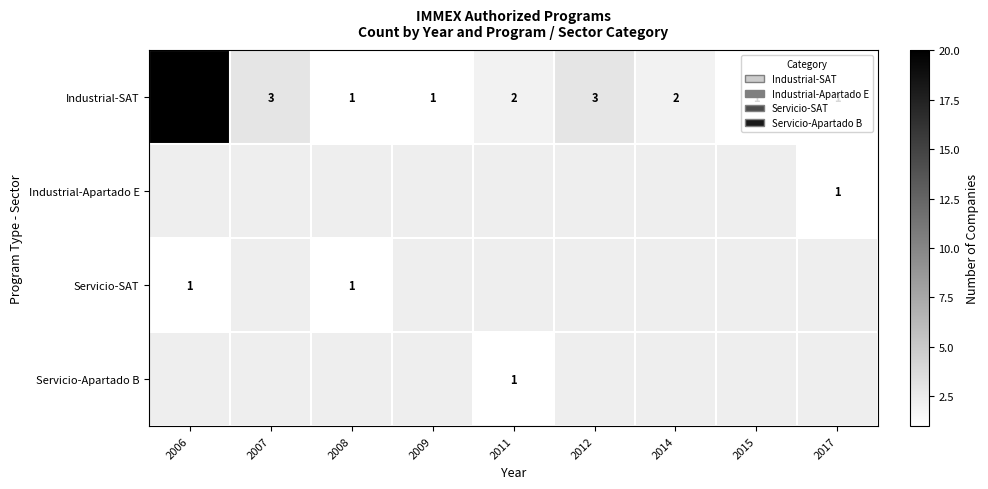

Between 2011 and 2017, which is larger?

2011